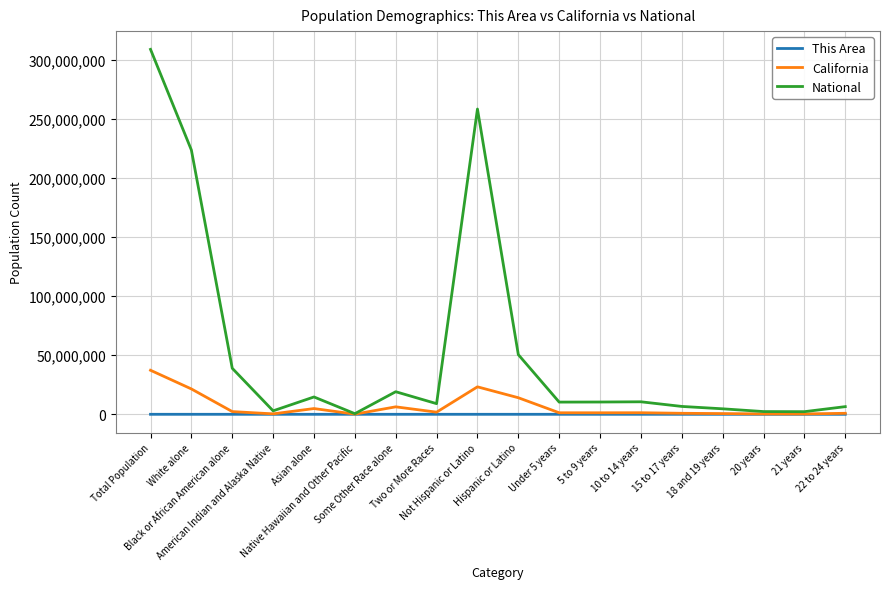

What is the total value across all series at Hispanic or Latino?

64491634